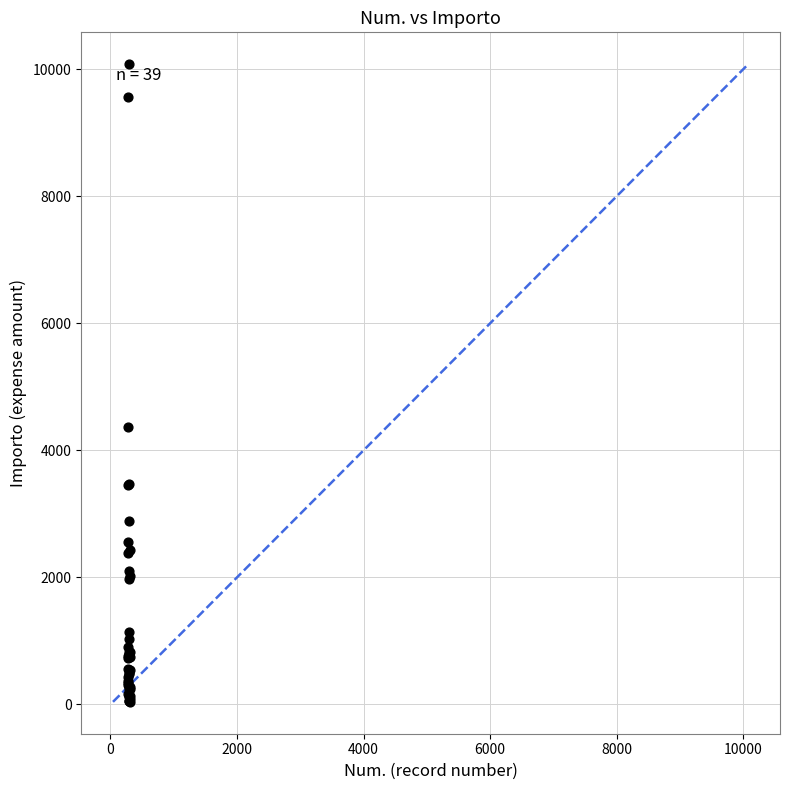

What Y value in the scatter plot is closest to 5059?

4374.7